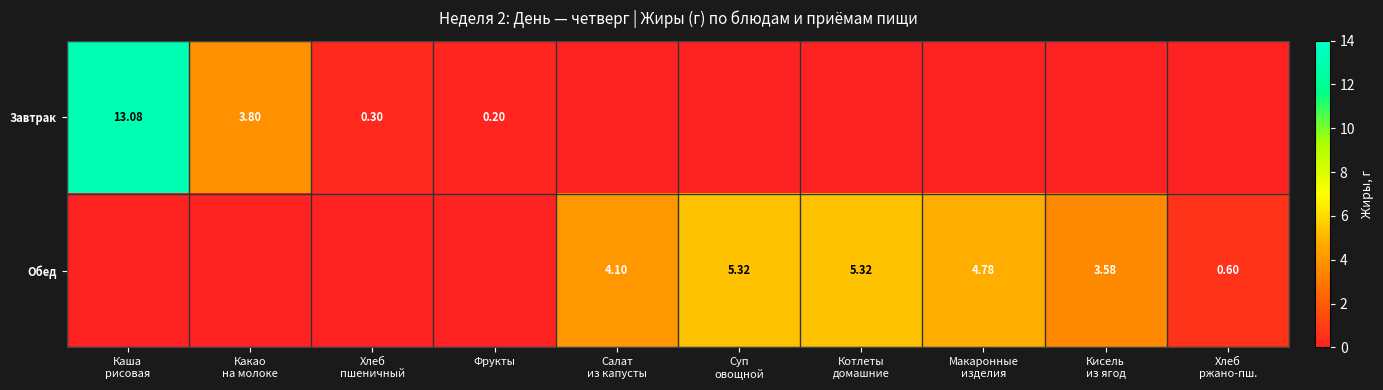

What is the average value of the Обед series?

2.4